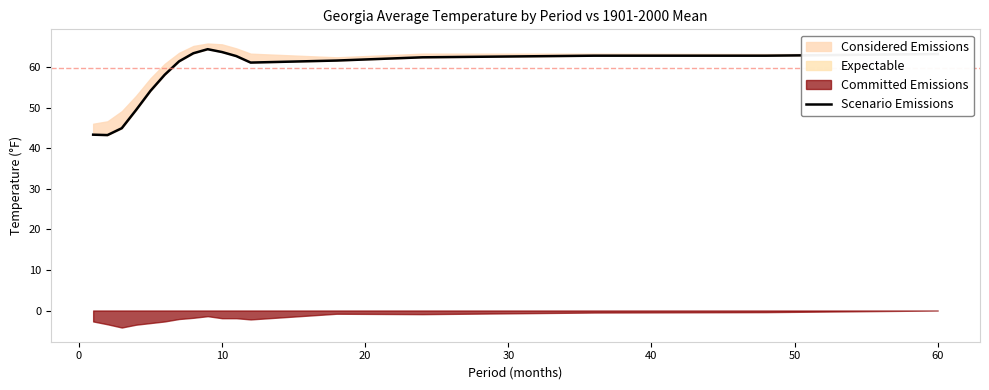

Reading left to right, transcribe all the data shown in this chart.

43.4	43.3	45.0	49.5	54.2	58.2	61.5	63.5	64.5	63.8	62.8	61.2	61.7	62.5	62.9	62.9	63.3